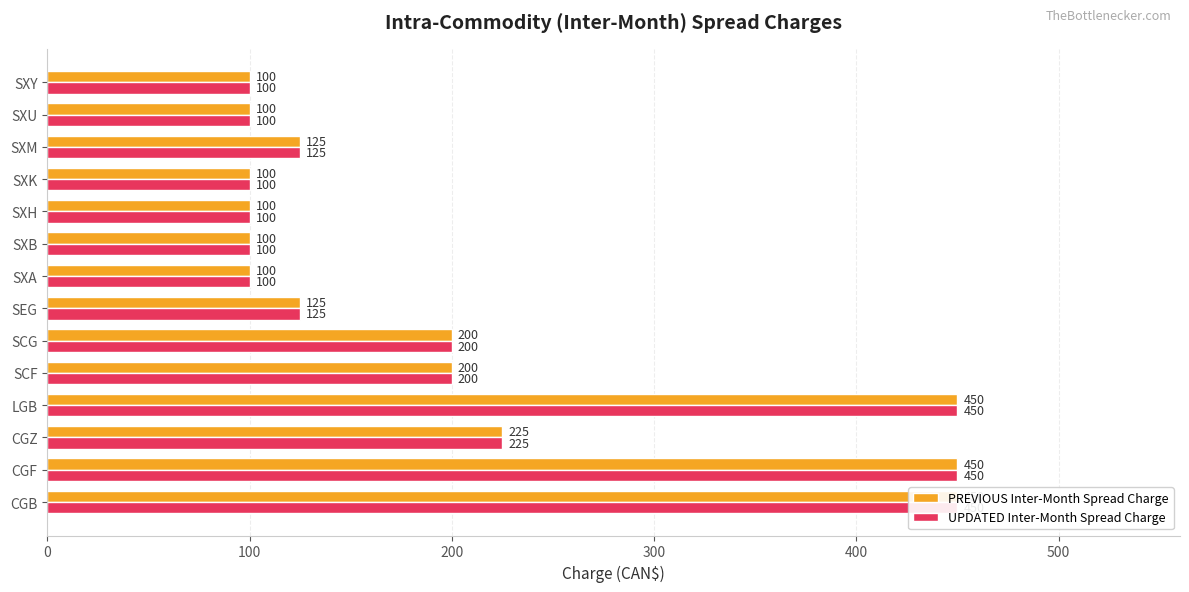

What is the difference between the maximum and minimum values in the UPDATED Inter-Month Spread Charge series?

350